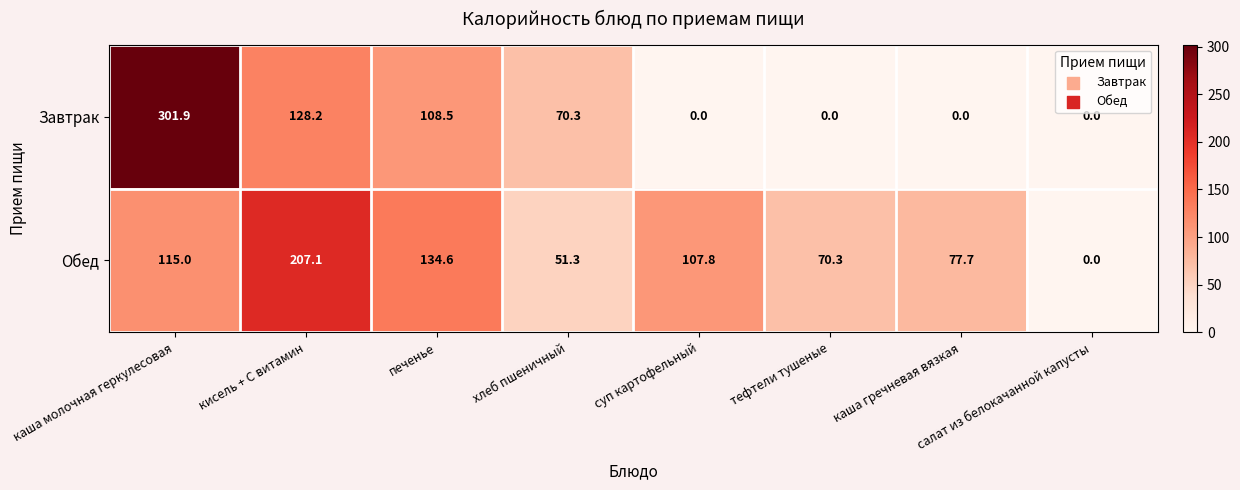

What is the total value across all series at каша молочная геркулесовая?

416.9